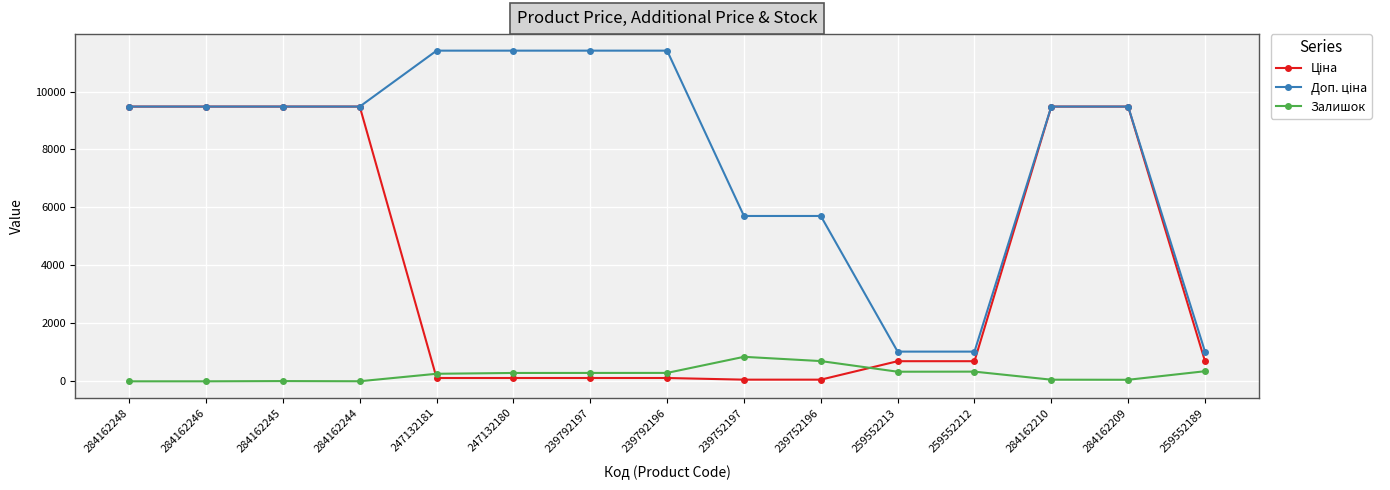

Count the number of categories in the chart.

15